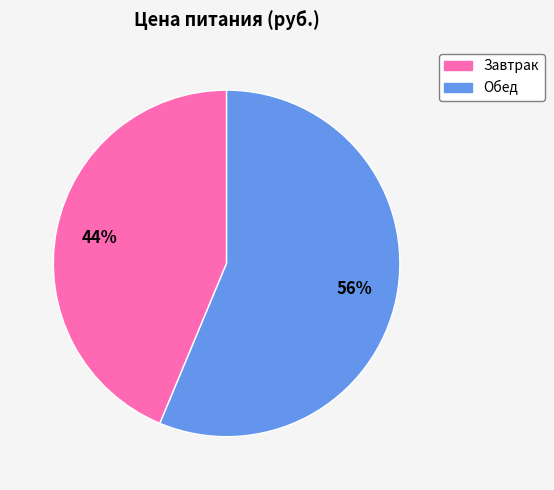

The Завтрак slice represents 44% of the pie. True or false?

True